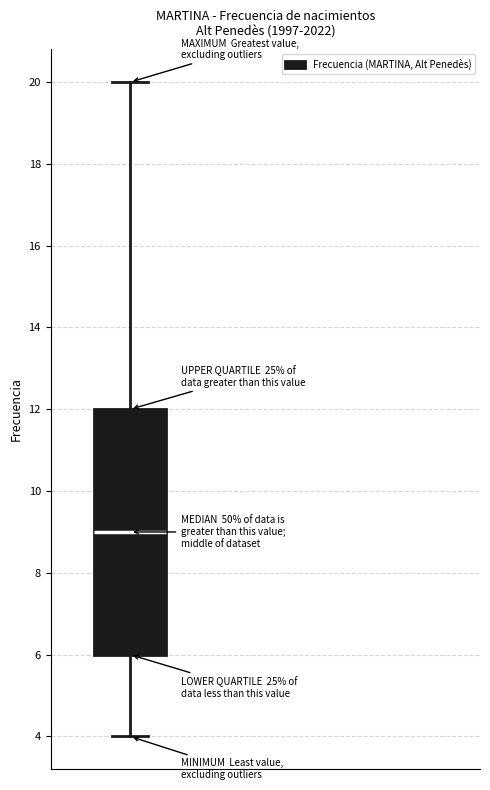

Read this box plot against the y-axis: the position of the median line, the range covered by the box, and the ends of both whiskers. The values are not printed on the chart, so give them approximately, as read against the axis.

median 9, box 6 to 12, whiskers 4 to 20